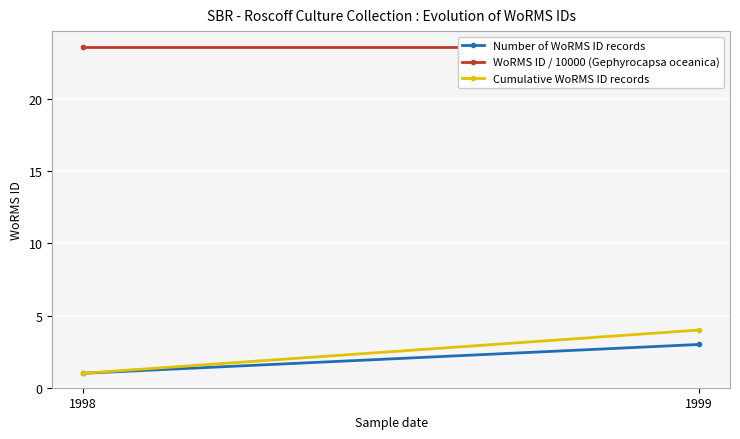

What is the average value of the WoRMS ID / 10000 (Gephyrocapsa oceanica) series?

23.6